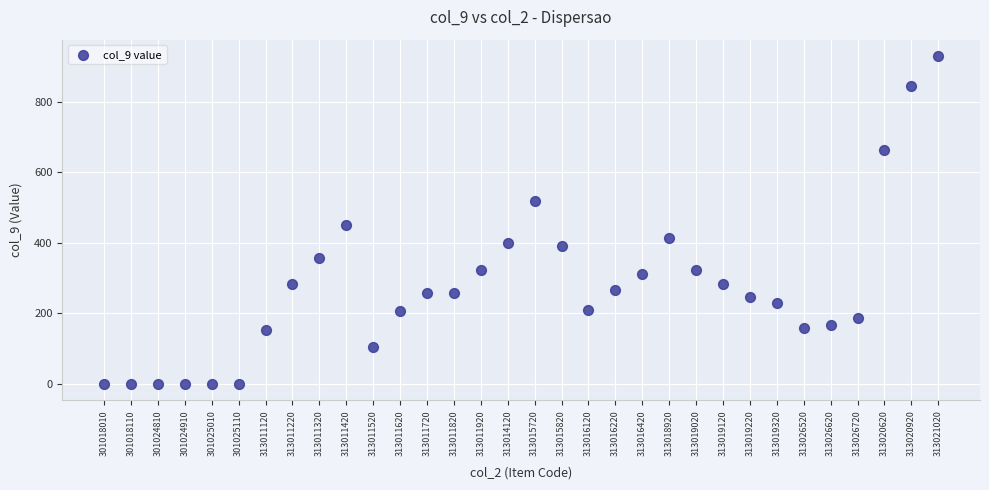

What Y value in the scatter plot is closest to 465?

450